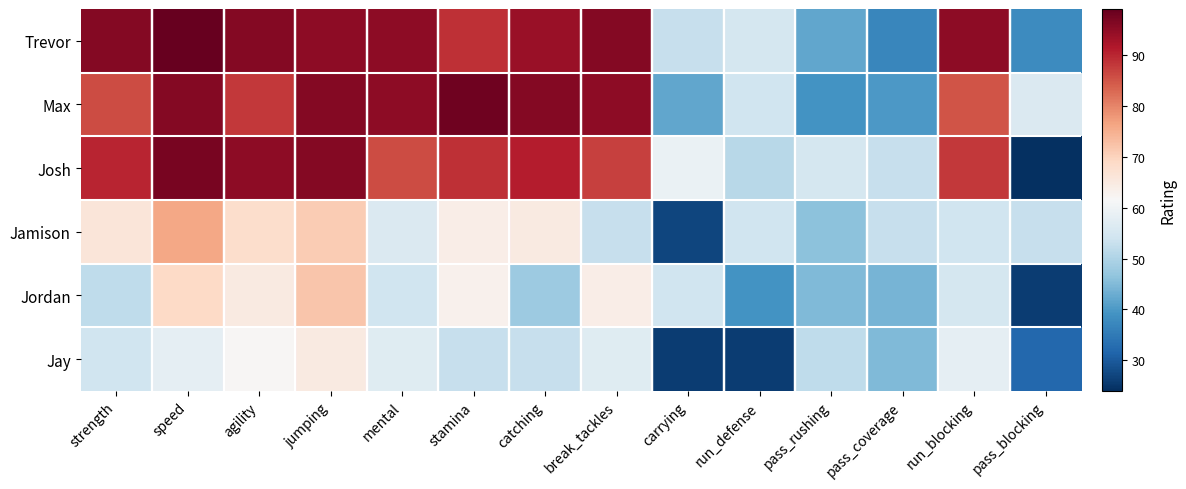

Which series has the largest range (max minus min)?

Josh